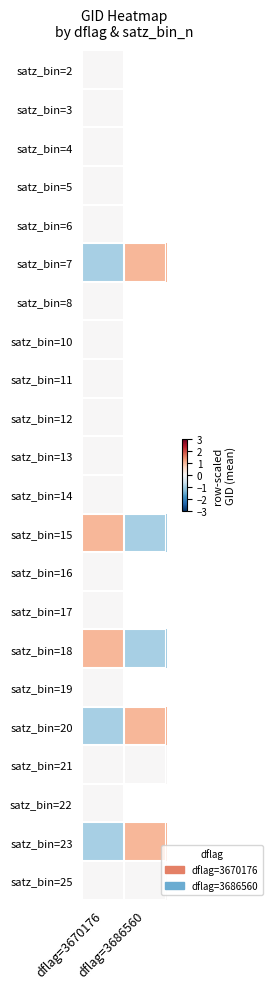

At dflag=3686560, list the series in order from largest to smallest.

satz_bin=2, satz_bin=3, satz_bin=4, satz_bin=5, satz_bin=6, satz_bin=7, satz_bin=8, satz_bin=10, satz_bin=11, satz_bin=12, satz_bin=13, satz_bin=14, satz_bin=15, satz_bin=16, satz_bin=17, satz_bin=18, satz_bin=19, satz_bin=20, satz_bin=21, satz_bin=22, satz_bin=23, satz_bin=25